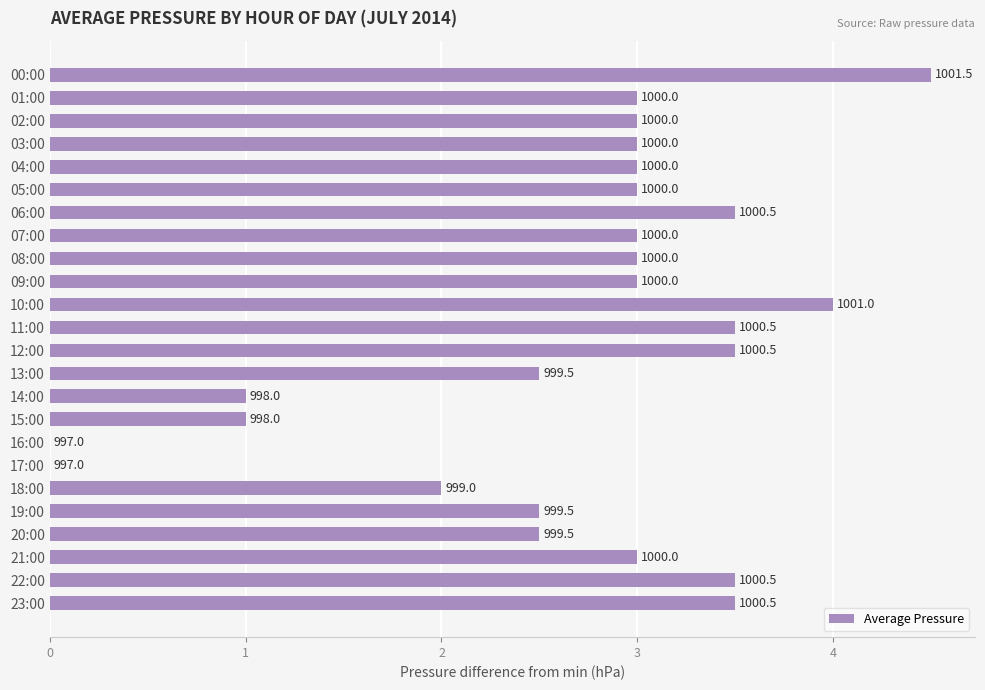

Are the bars grouped side by side (vs. stacked)?

No